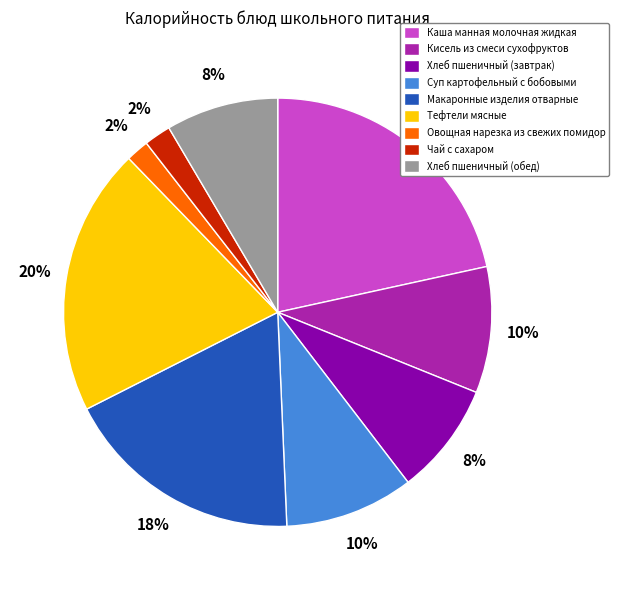

The Хлеб пшеничный (завтрак) slice represents 8% of the pie. True or false?

True